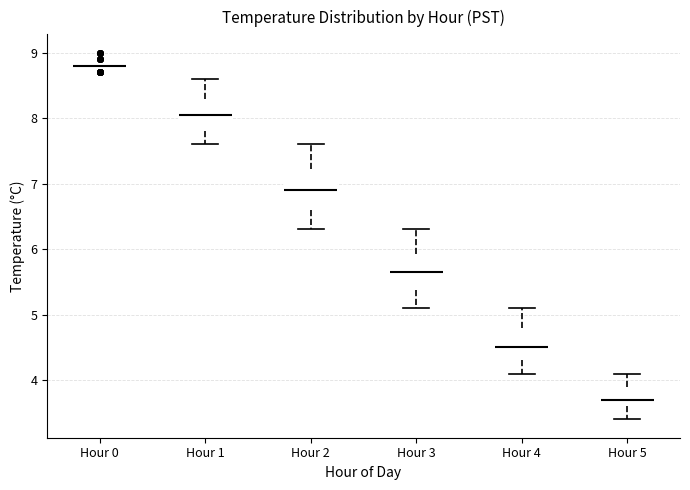

Reading left to right, read every box against the y-axis: the position of its median line, the range the box covers, and the ends of its whiskers. The values are not printed on the chart, so give them approximately, as read against the axis.

Hour 0: box collapsed to a line at 8.8, whiskers 8.8 to 8.8
Hour 1: median 8.1, box 7.8 to 8.3, whiskers 7.6 to 8.6
Hour 2: median 6.9, box 6.6 to 7.2, whiskers 6.3 to 7.6
Hour 3: median 5.7, box 5.4 to 5.9, whiskers 5.1 to 6.3
Hour 4: median 4.5, box 4.3 to 4.8, whiskers 4.1 to 5.1
Hour 5: median 3.7, box 3.6 to 3.9, whiskers 3.4 to 4.1